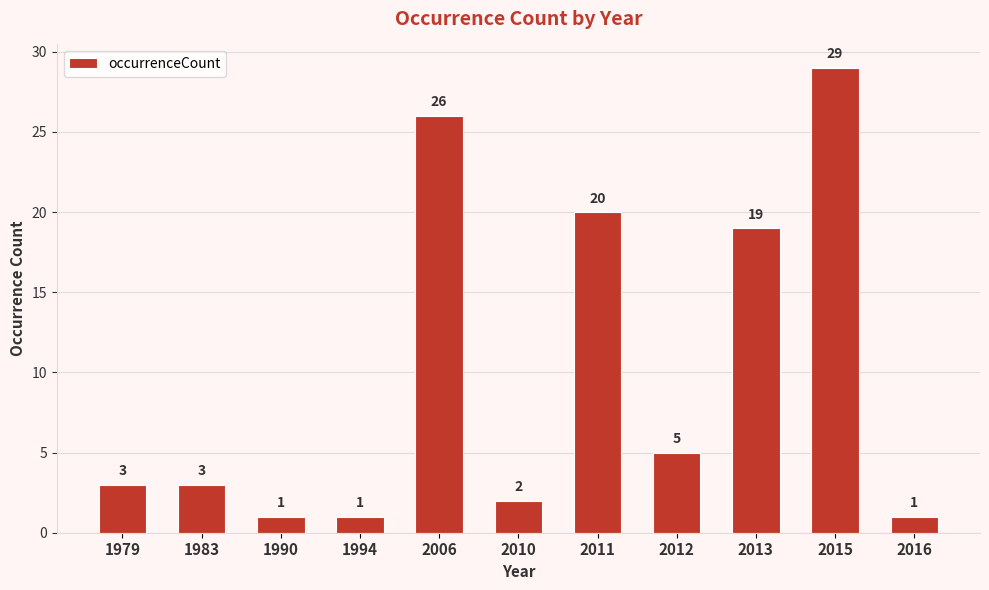

What is the difference between the maximum and minimum values?

28